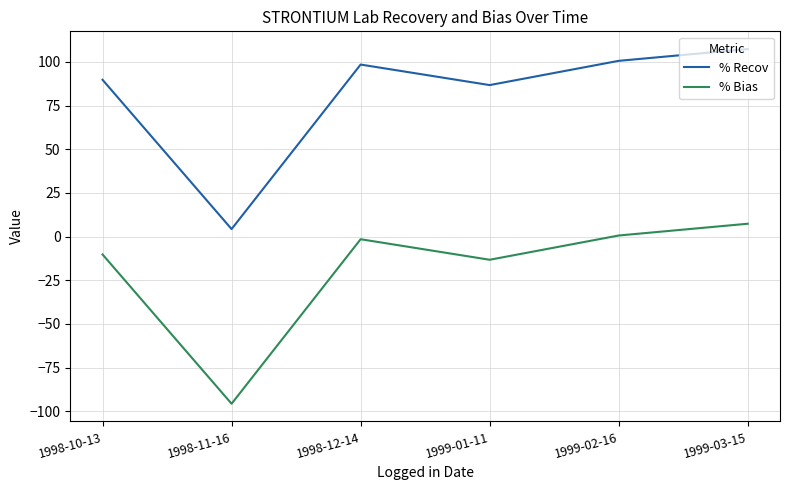

Where is the first local minimum for % Recov?

1998-11-16